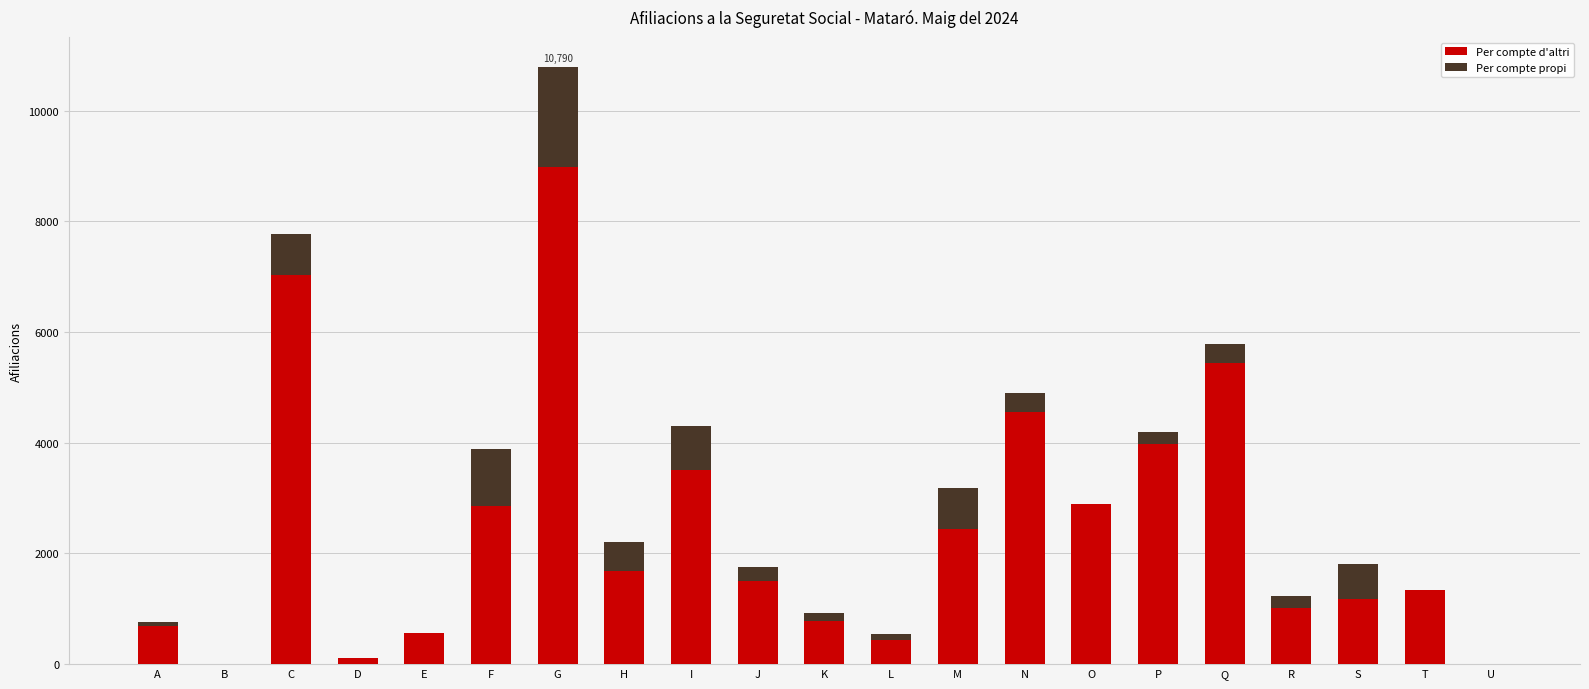

At which category is the sum across all series the highest?

G